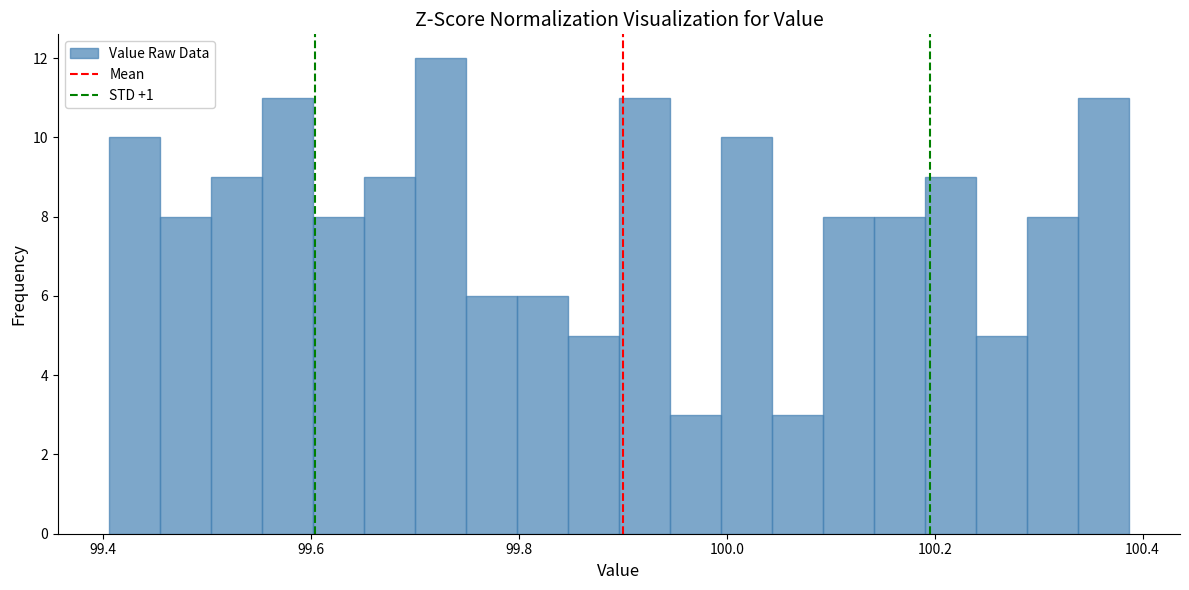

Read against the x-axis, roughly where is the centre of the tallest bar?

99.72